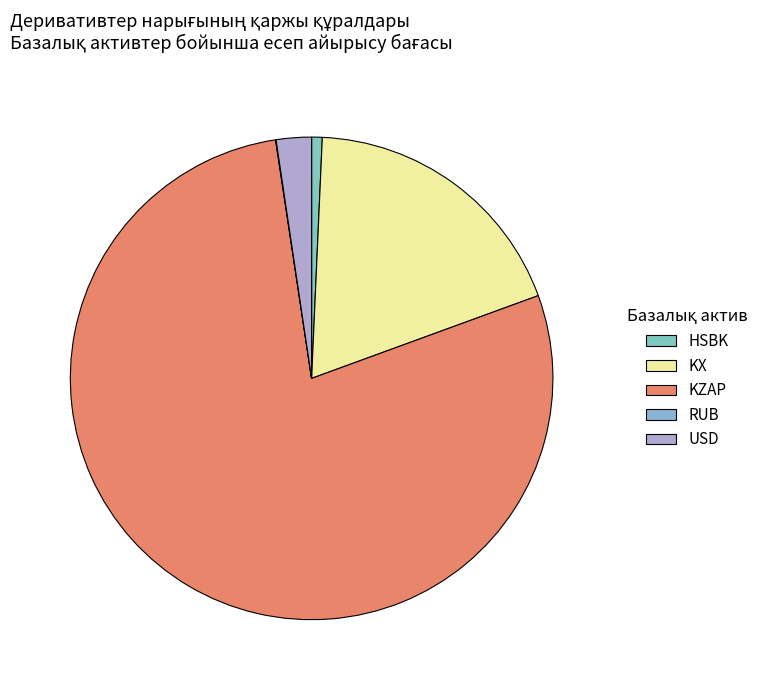

Which slice is the largest?

KZAP